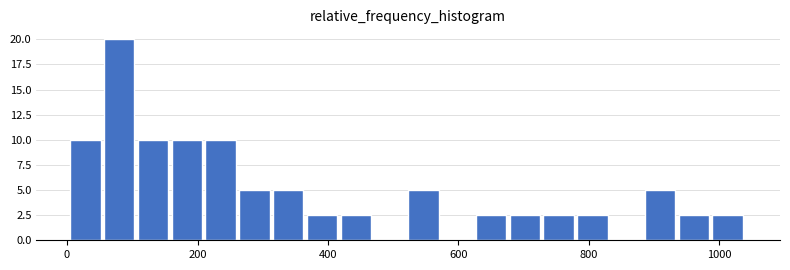

Read against the x-axis, roughly where is the centre of the tallest bar?

80